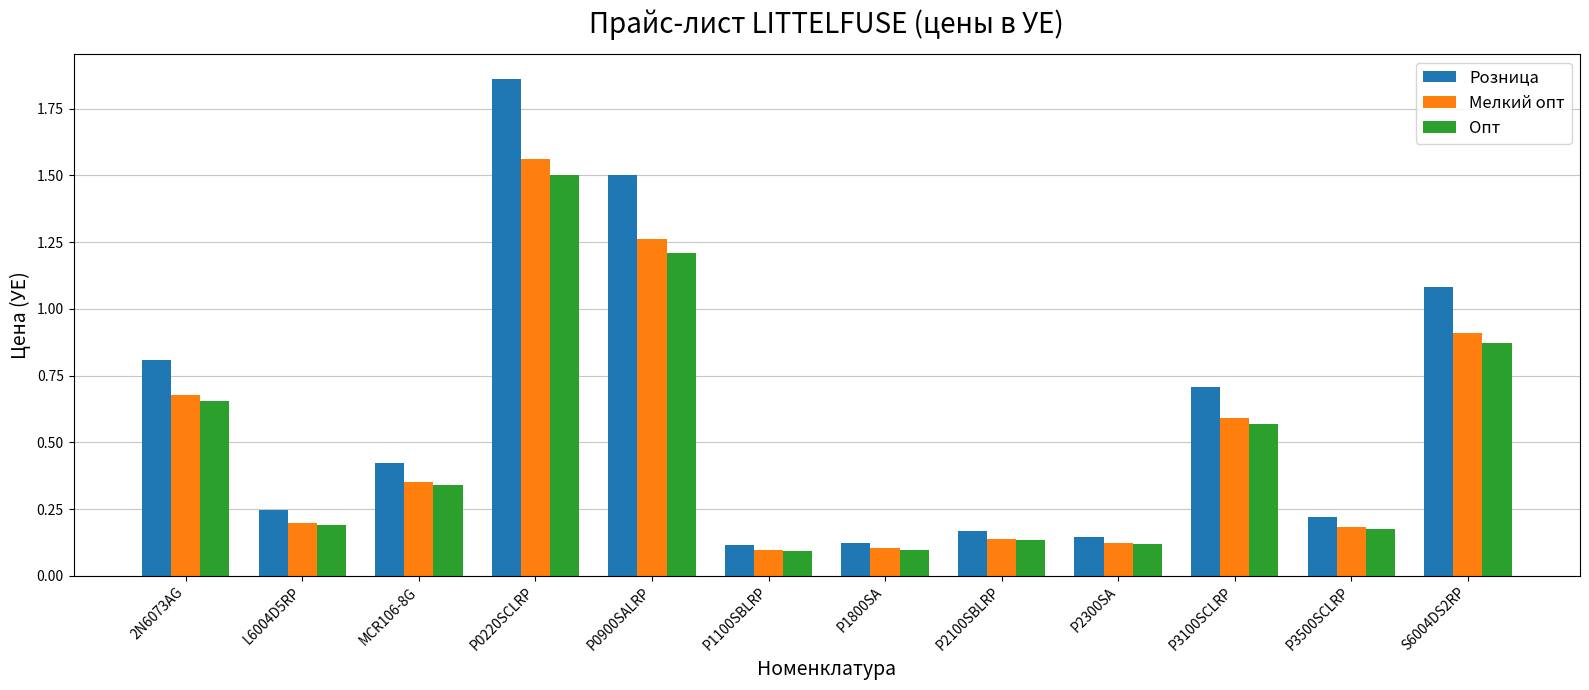

Rank the series by their average value, from lowest to highest.

Опт, Мелкий опт, Розница